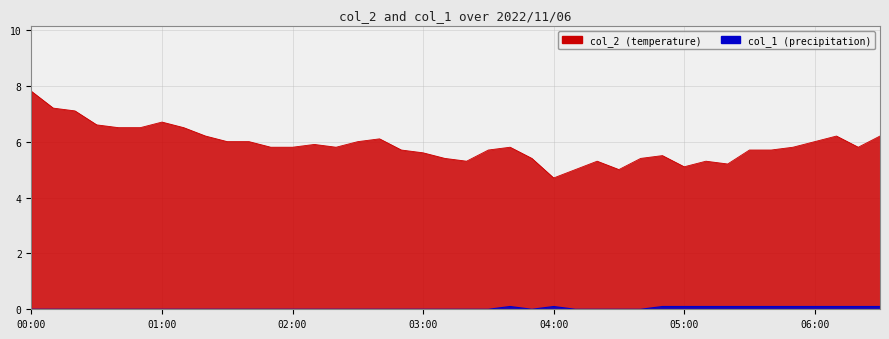

What is the total value across all series at 2022/11/06 01:50:00?

5.8